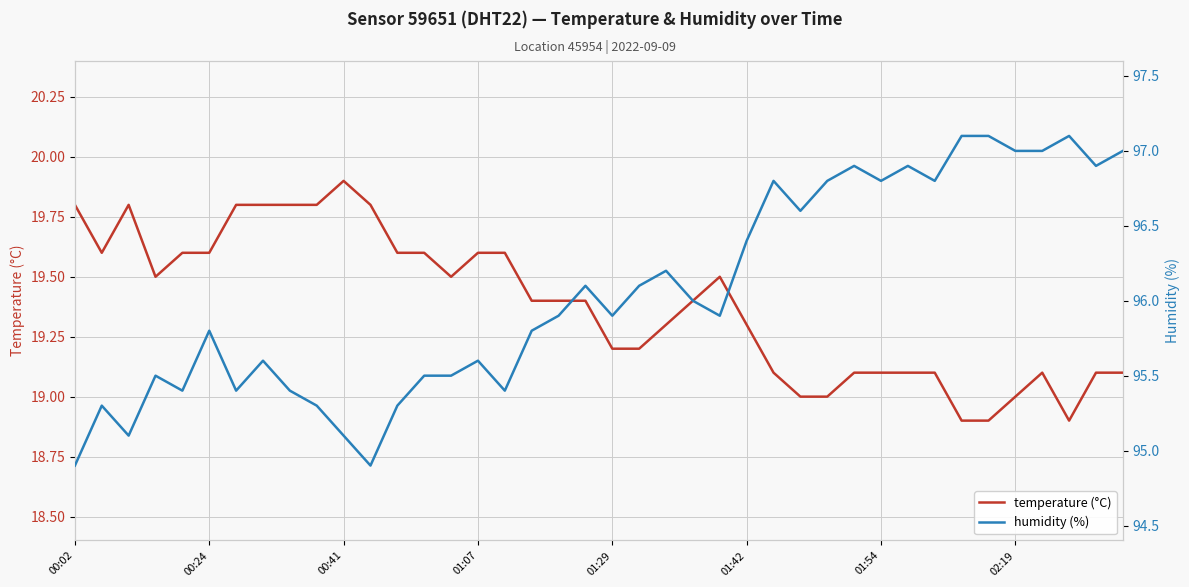

What is the sum of the humidity (%) values at 24 and 27?

192.5